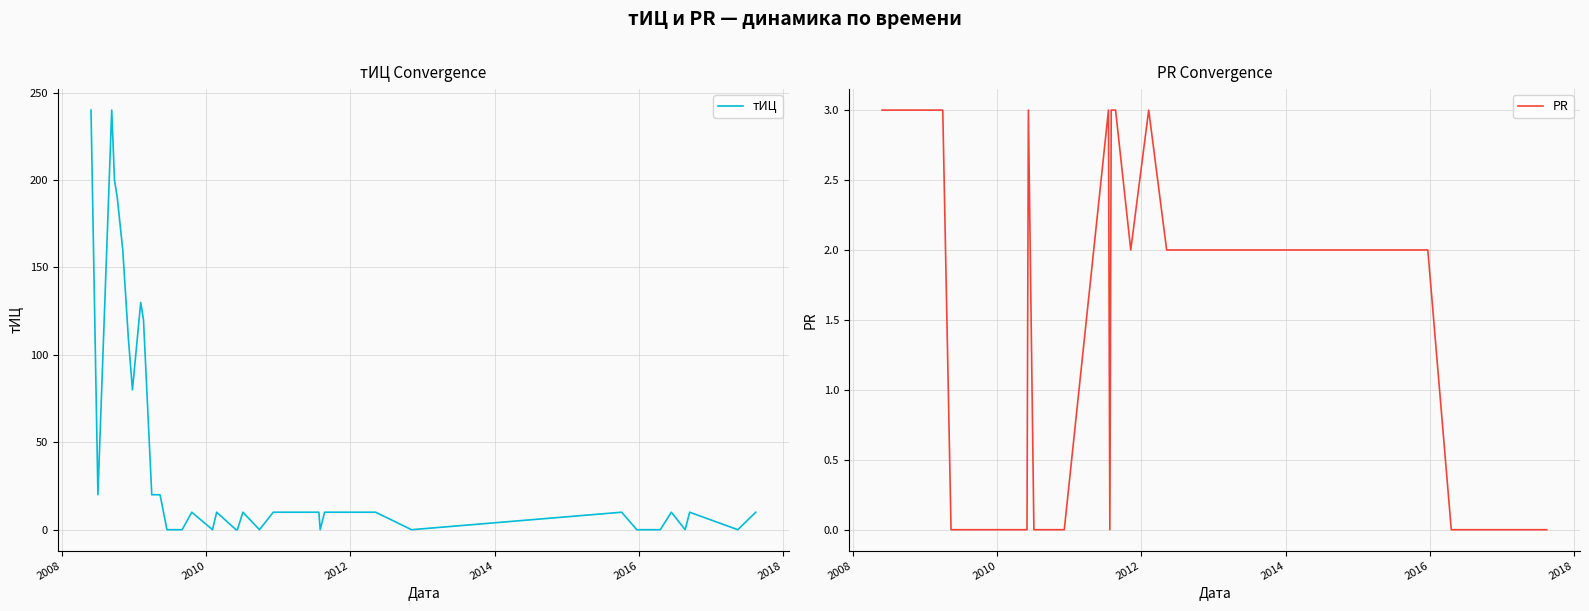

Which series has the largest range (max minus min)?

тИЦ